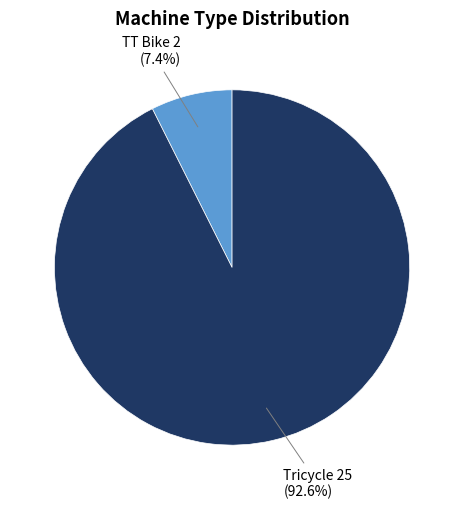

Does any single category account for the majority?

Yes